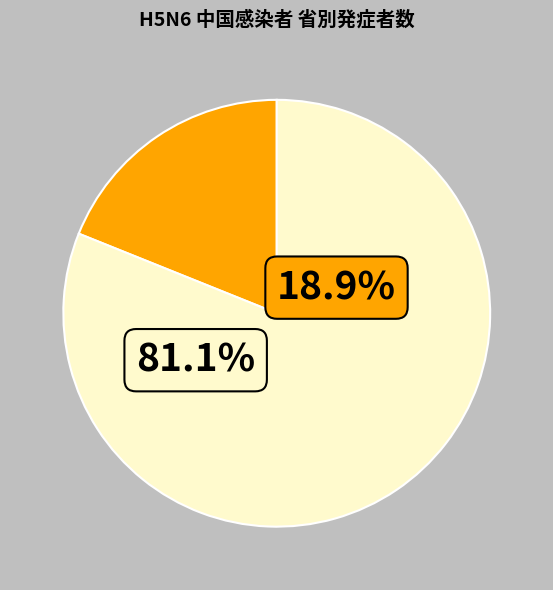

To the nearest percent, what is the difference between the largest and smallest slice percentages?

62%